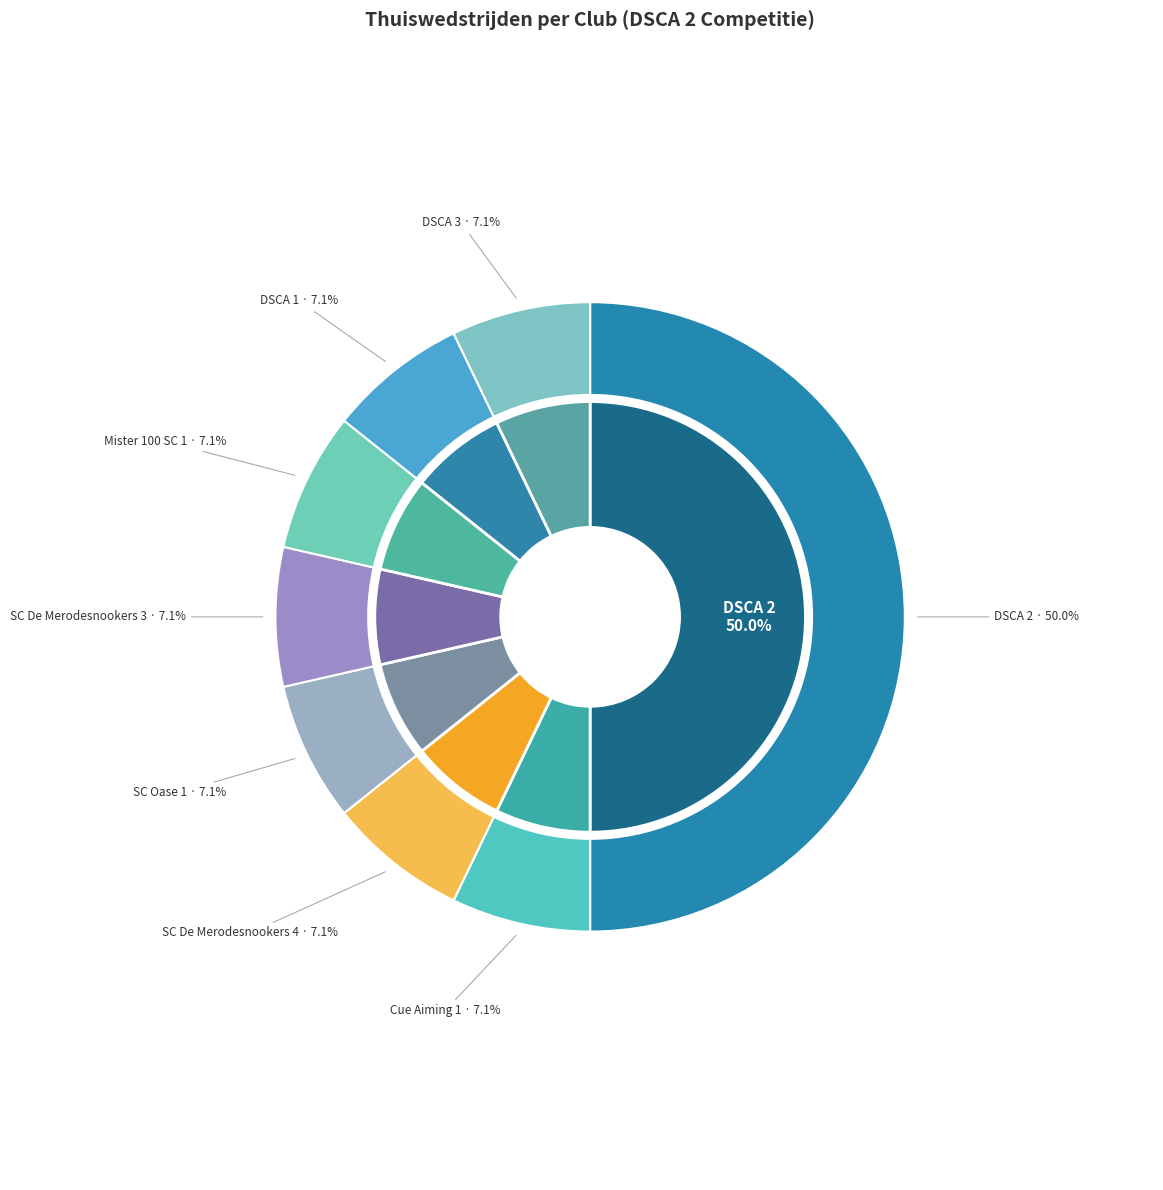

How many segments does this pie chart have?

8